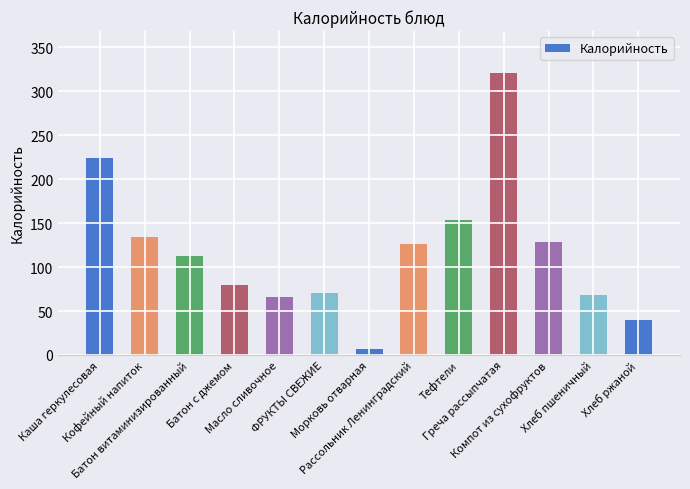

The chart shows a value of 154.0 at Тефтели. True or false?

True